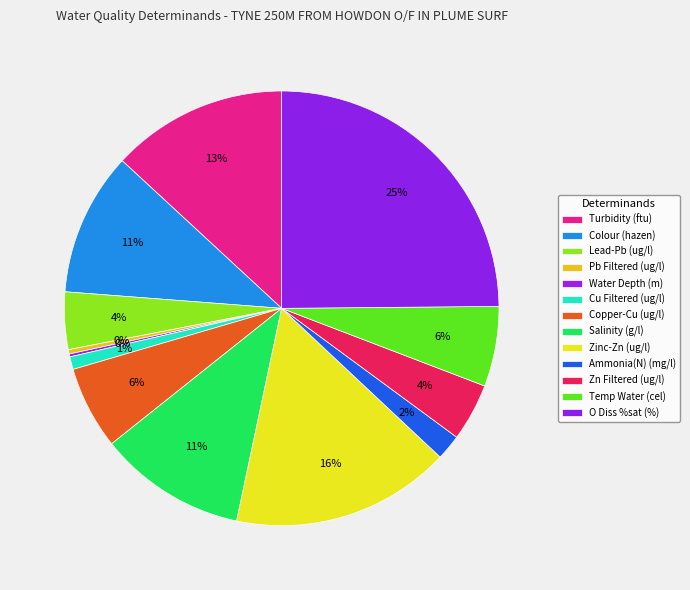

Is Colour (hazen) the majority of the pie?

No